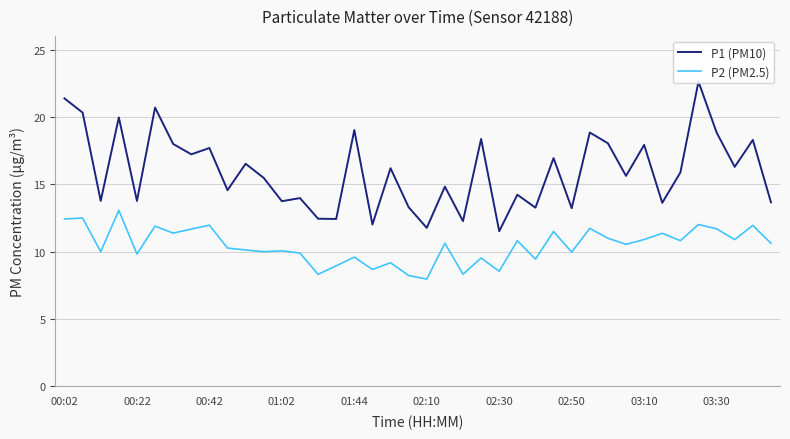

What is the maximum value for P1 (PM10)?

22.6